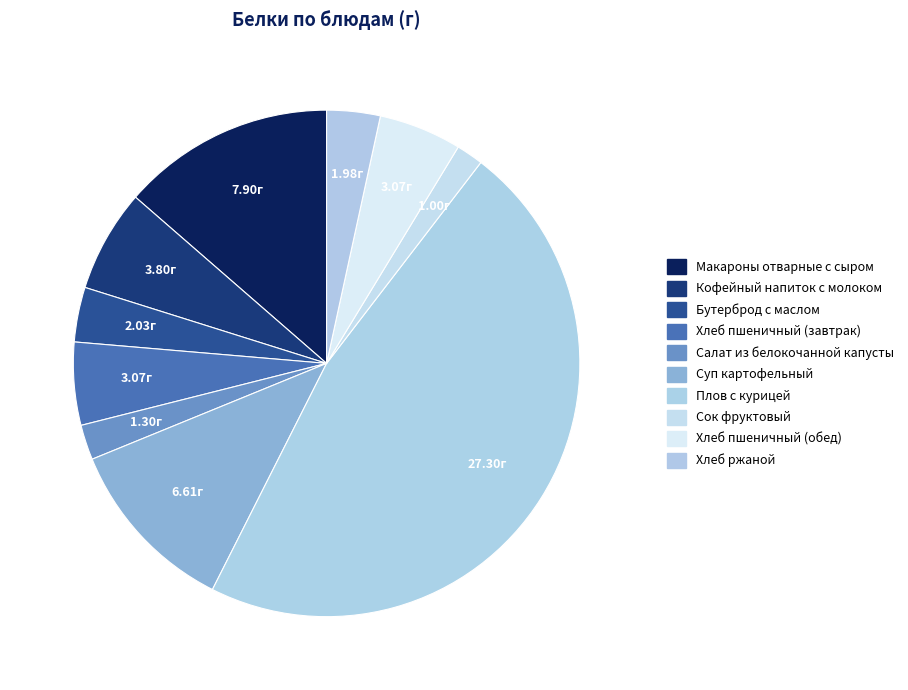

What percentage is the Суп картофельный slice, to the nearest percent?

11%